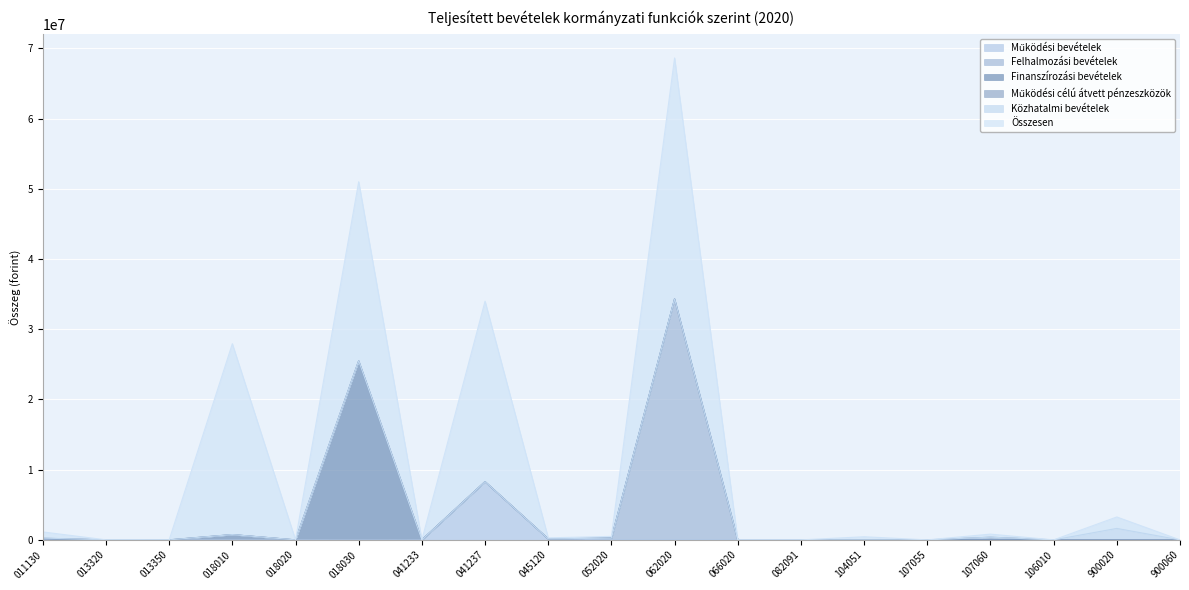

True or false: Összesen and Felhalmozási bevételek intersect in this chart.

False